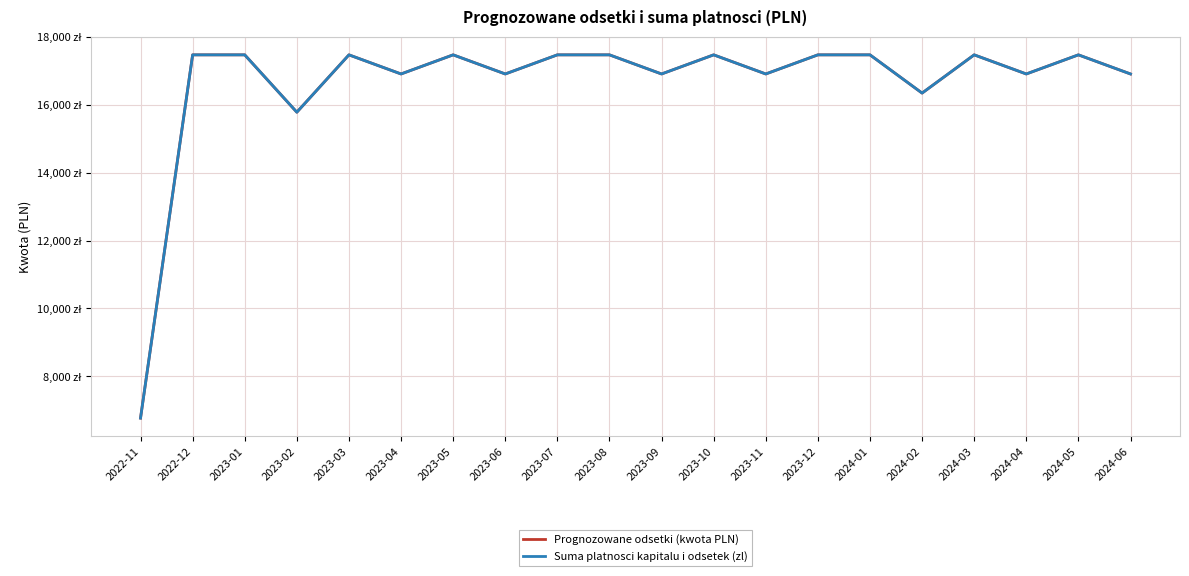

Does the chart have visible grid lines?

Yes